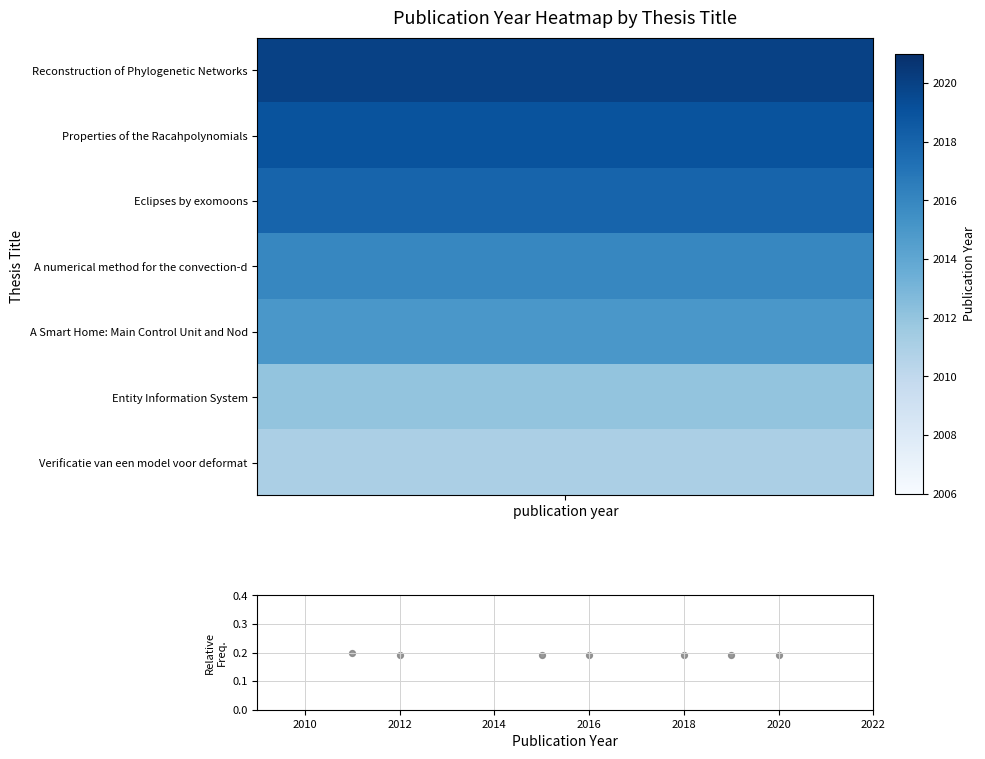

What is the average X value?

2015.9